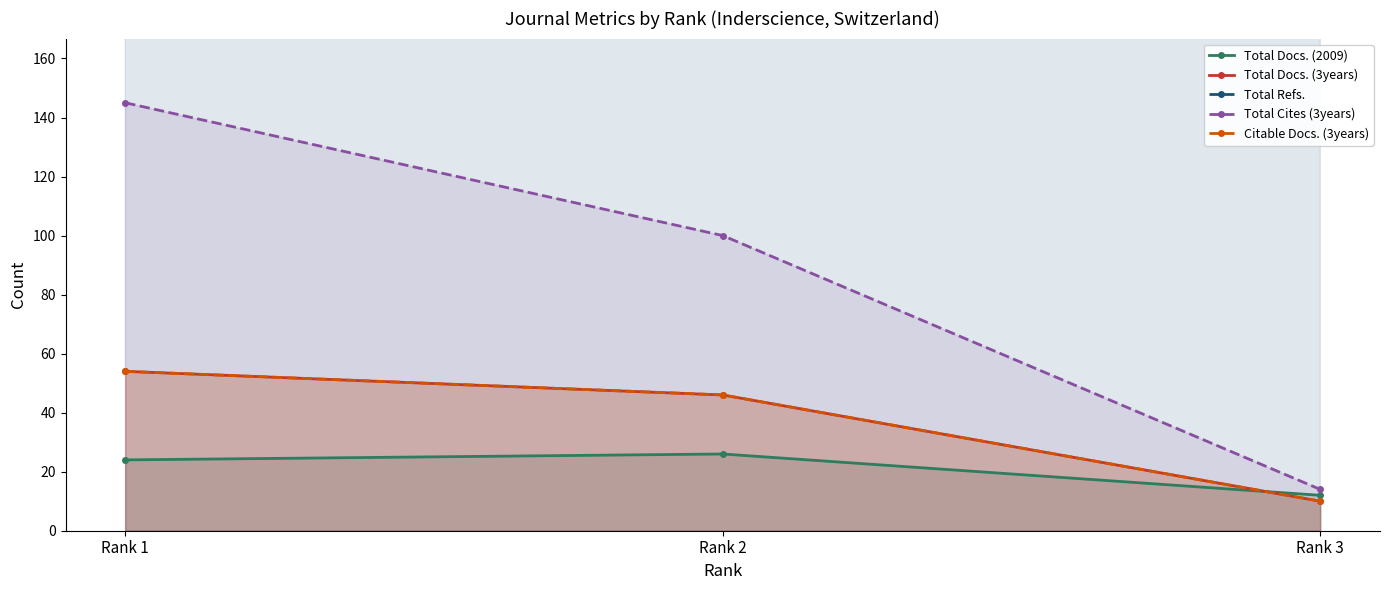

Does the chart display data point markers on the line(s)?

Yes